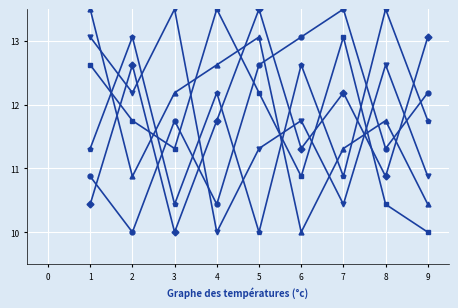

What is the total value across all series at 5?

72.7